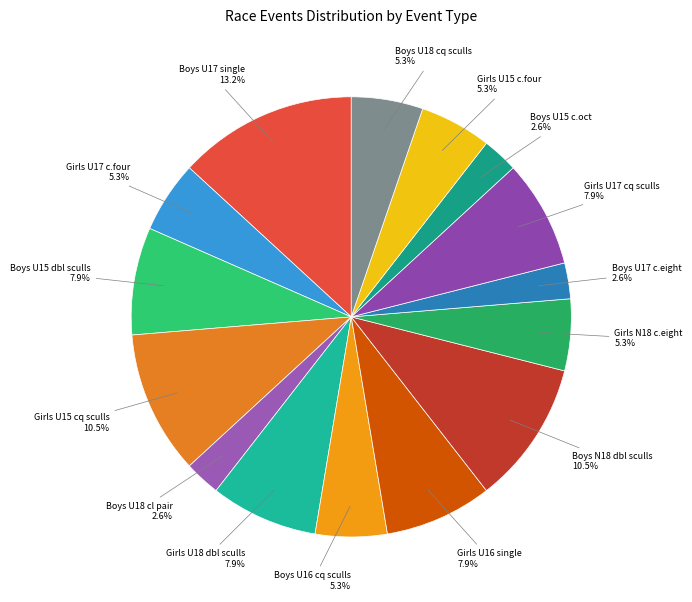

How many slices are in this pie chart?

15